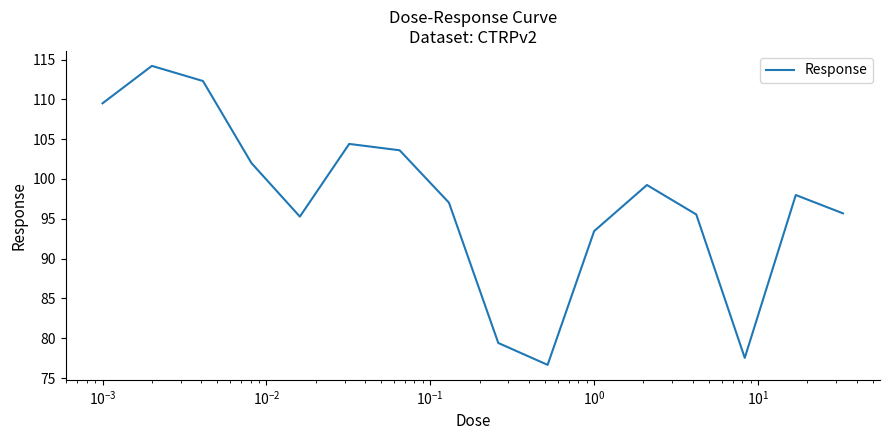

What is the maximum value shown in the chart?

114.2